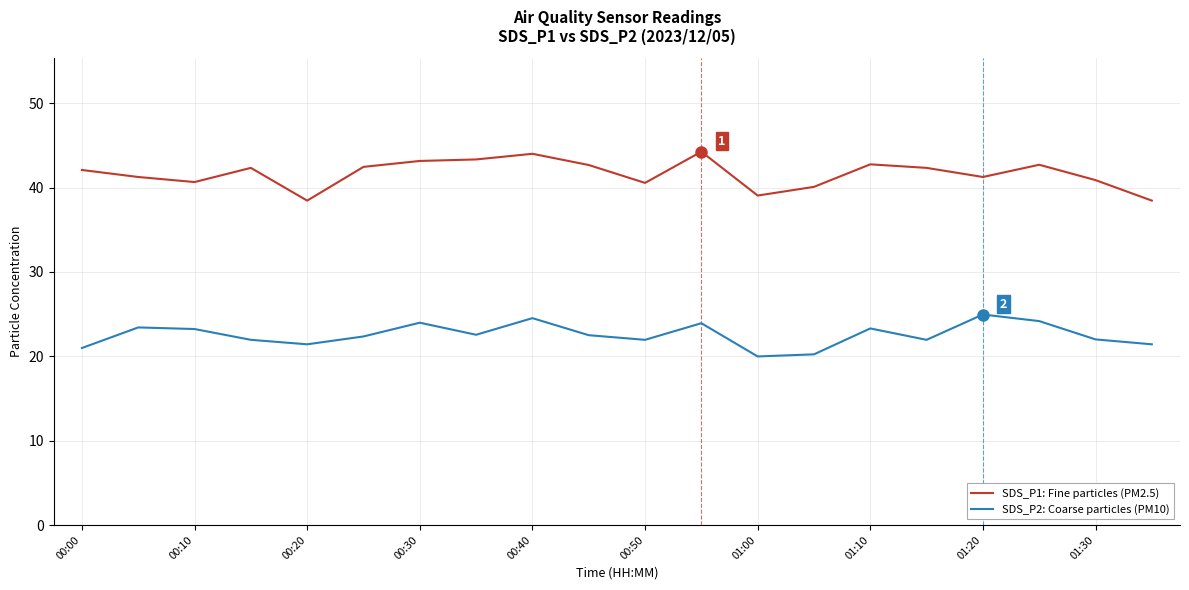

True or false: SDS_P2: Coarse particles (PM10) and SDS_P1: Fine particles (PM2.5) cross at least once.

False